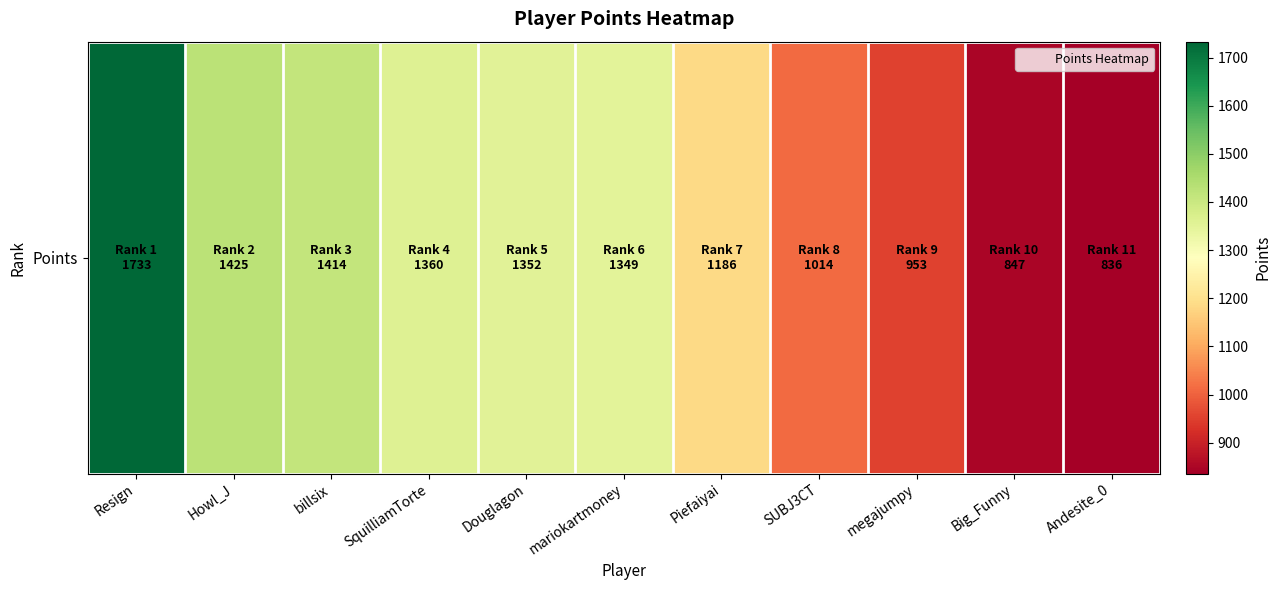

Which has a higher value, Howl_J or megajumpy?

Howl_J